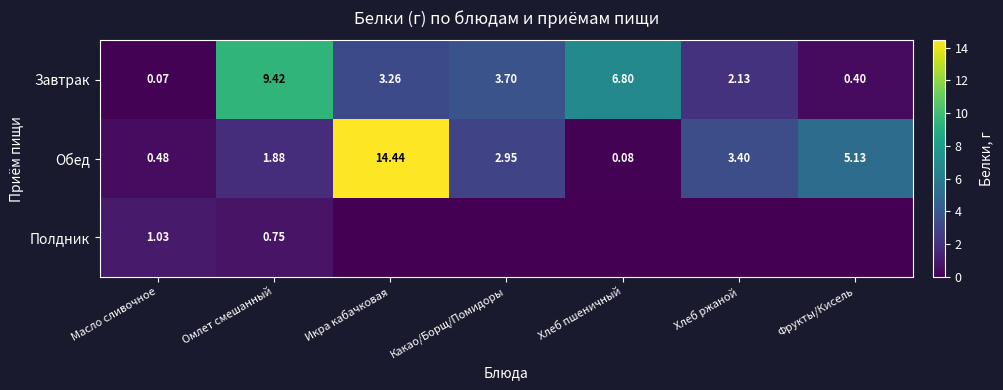

At which label does Завтрак first exceed 3?

Омлет смешанный